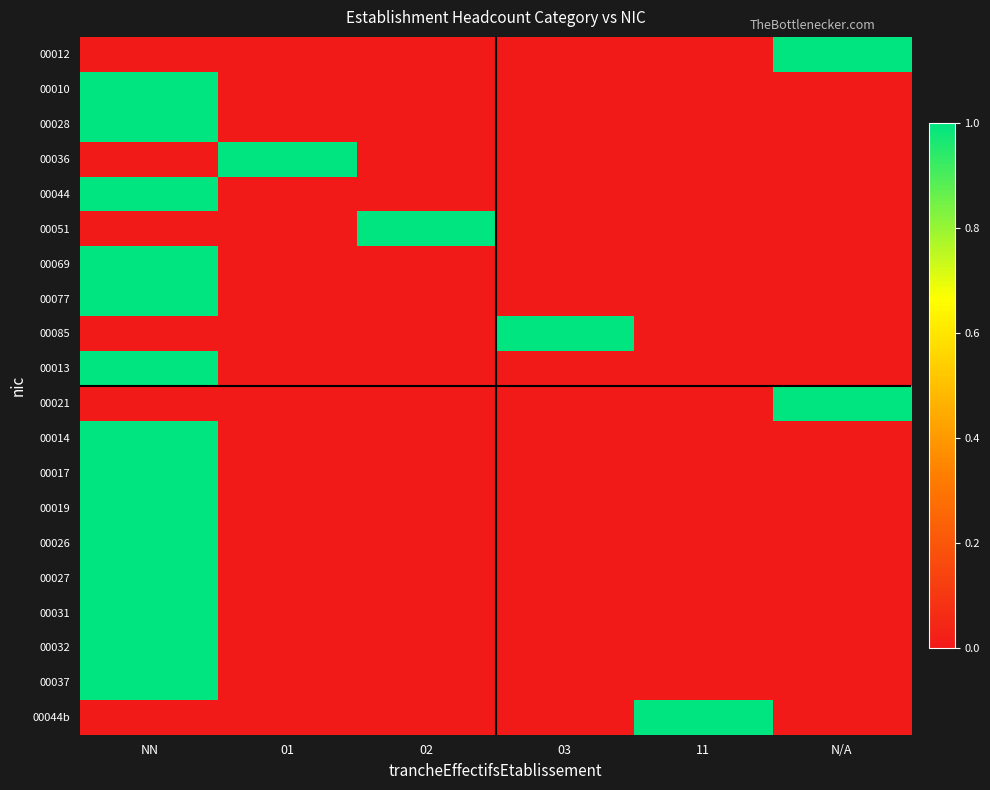

Reading left to right, extract all data points from this chart.

00012: NN=0	01=0	02=0	03=0	11=0	N/A=1
00010: NN=1	01=0	02=0	03=0	11=0	N/A=0
00028: NN=1	01=0	02=0	03=0	11=0	N/A=0
00036: NN=0	01=1	02=0	03=0	11=0	N/A=0
00044: NN=1	01=0	02=0	03=0	11=0	N/A=0
00051: NN=0	01=0	02=1	03=0	11=0	N/A=0
00069: NN=1	01=0	02=0	03=0	11=0	N/A=0
00077: NN=1	01=0	02=0	03=0	11=0	N/A=0
00085: NN=0	01=0	02=0	03=1	11=0	N/A=0
00013: NN=1	01=0	02=0	03=0	11=0	N/A=0
00021: NN=0	01=0	02=0	03=0	11=0	N/A=1
00014: NN=1	01=0	02=0	03=0	11=0	N/A=0
00017: NN=1	01=0	02=0	03=0	11=0	N/A=0
00019: NN=1	01=0	02=0	03=0	11=0	N/A=0
00026: NN=1	01=0	02=0	03=0	11=0	N/A=0
00027: NN=1	01=0	02=0	03=0	11=0	N/A=0
00031: NN=1	01=0	02=0	03=0	11=0	N/A=0
00032: NN=1	01=0	02=0	03=0	11=0	N/A=0
00037: NN=1	01=0	02=0	03=0	11=0	N/A=0
00044b: NN=0	01=0	02=0	03=0	11=1	N/A=0